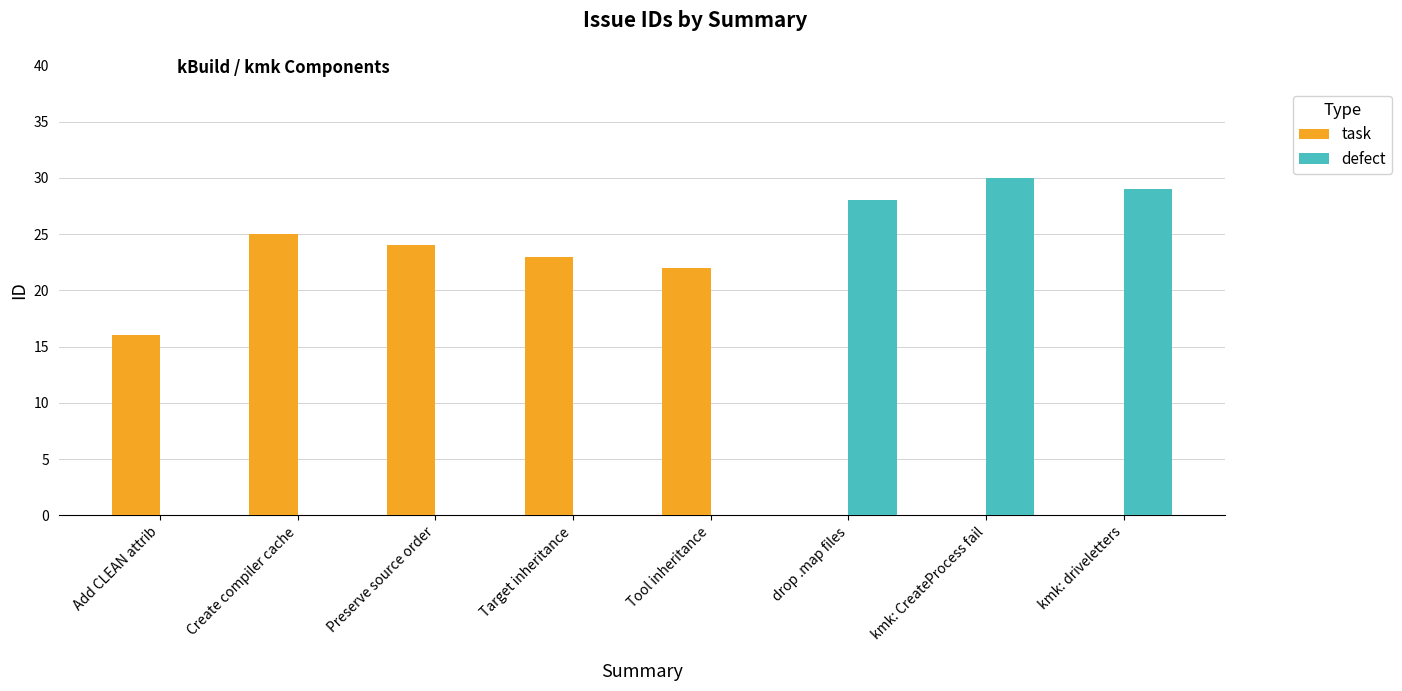

What is the maximum value for defect?

30